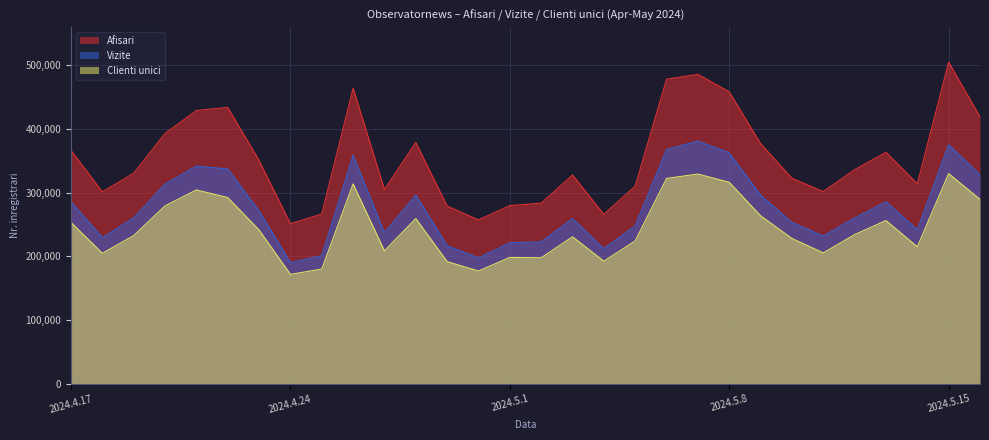

What is the sum of all Clienti unici values?

7347817